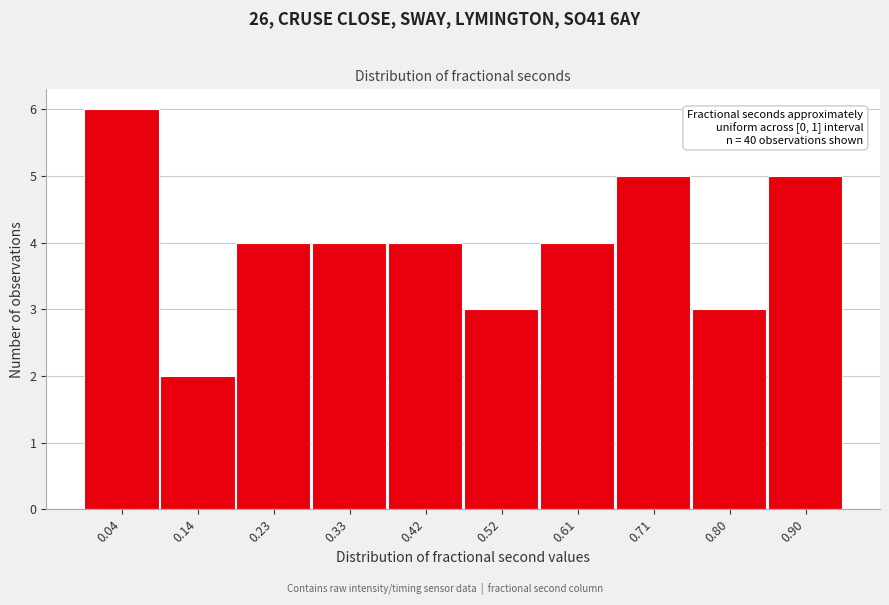

Reading left to right, extract all data points from this chart.

6	2	4	4	4	3	4	5	3	5